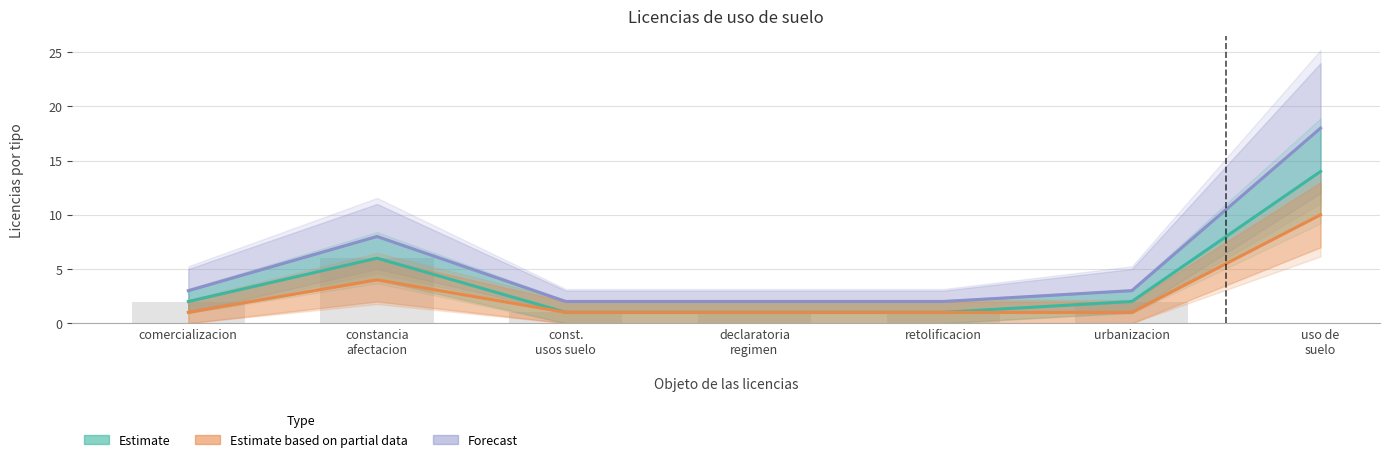

The Forecast series shows 2 at comercializacion. True or false?

False